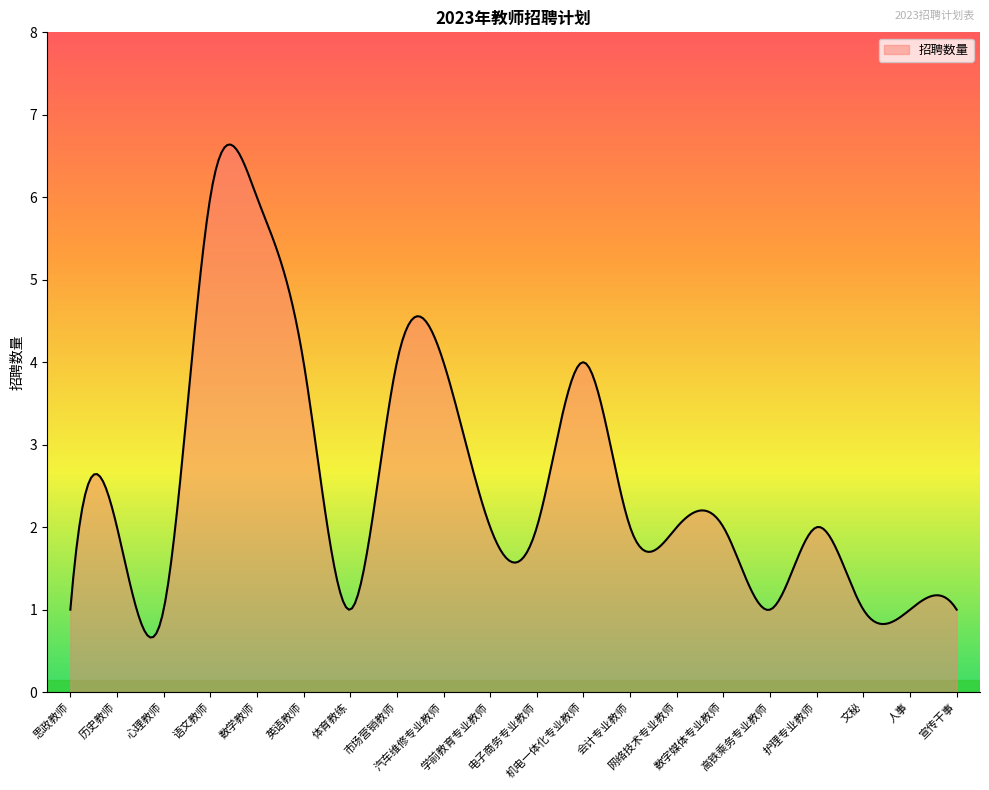

What is the difference between the maximum and minimum values?

6.0